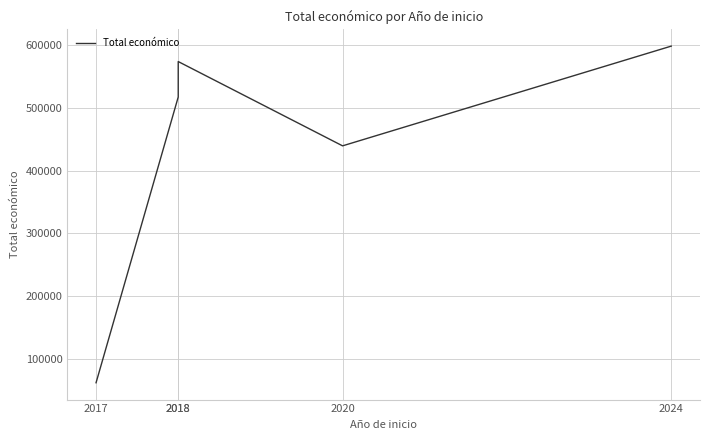

Reading left to right, list all the values displayed in this chart.

61850	517432	574000	439594	598609